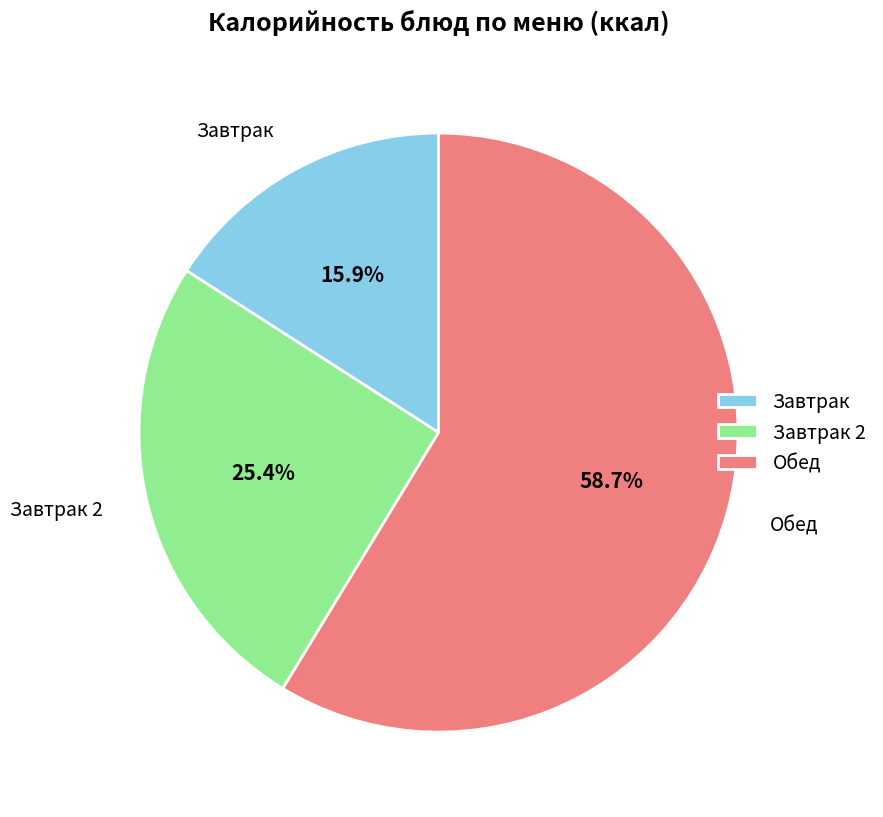

Which category accounts for the majority?

Обед